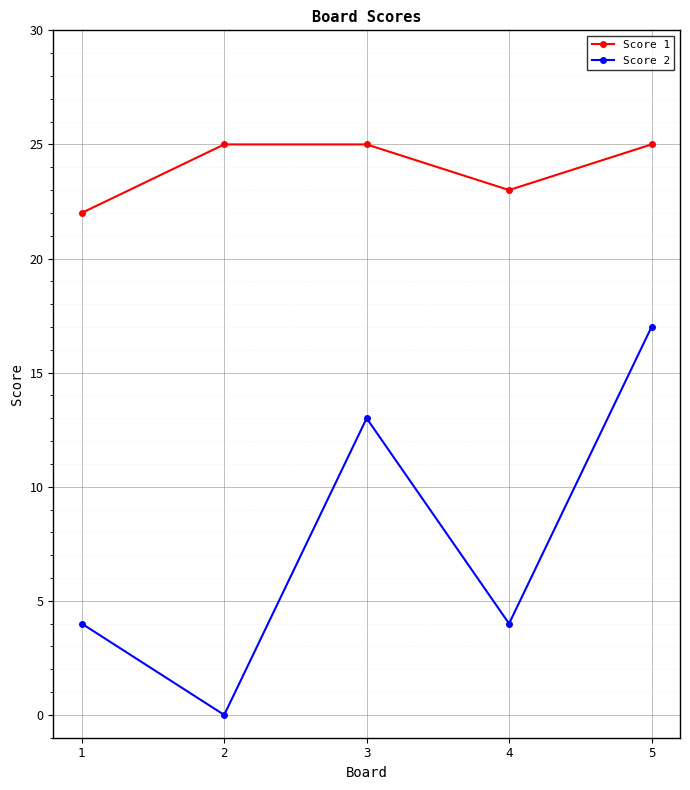

Which series has the largest range (max minus min)?

Score 2